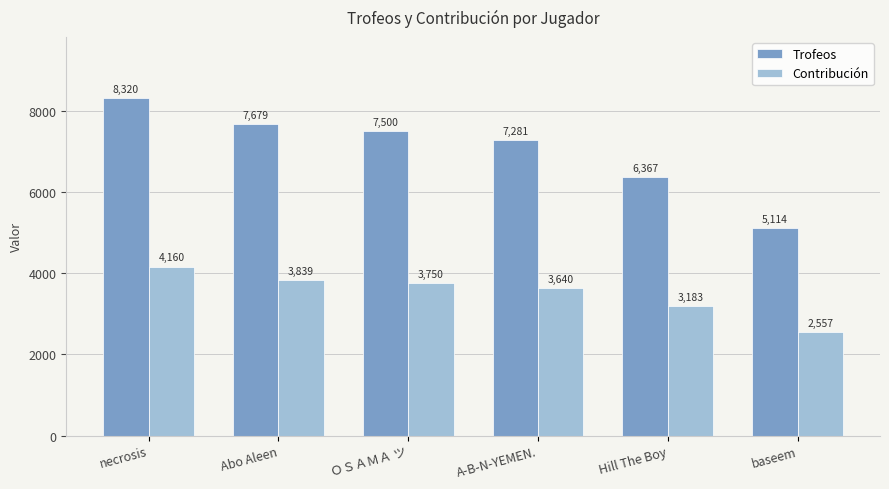

What is the average value of the Contribución series?

3522